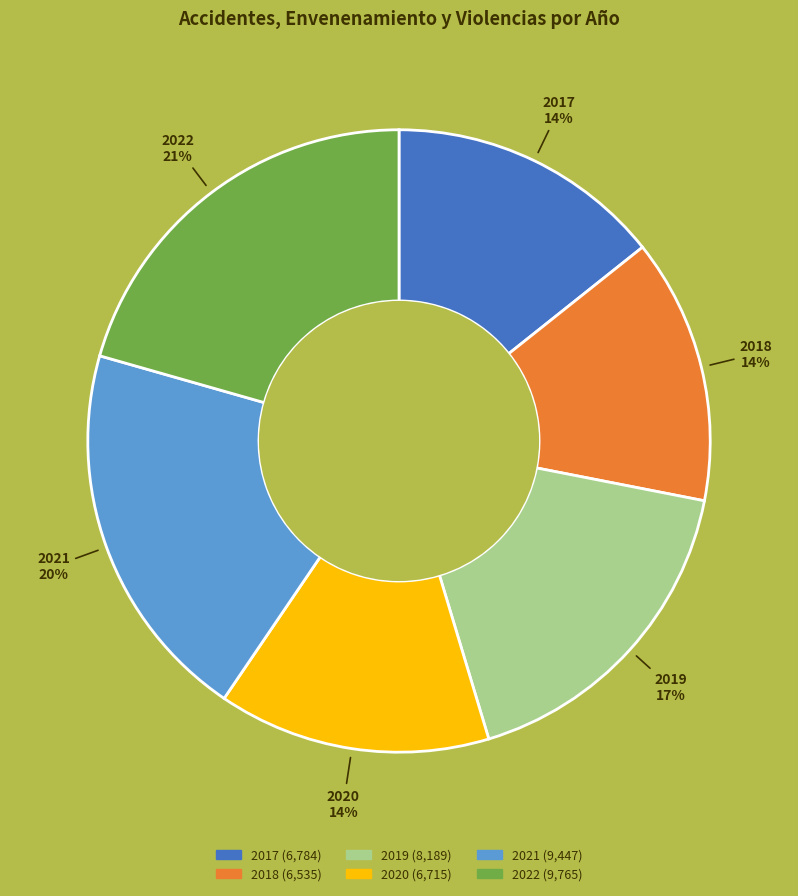

The 2019 slice represents 24% of the pie. True or false?

False